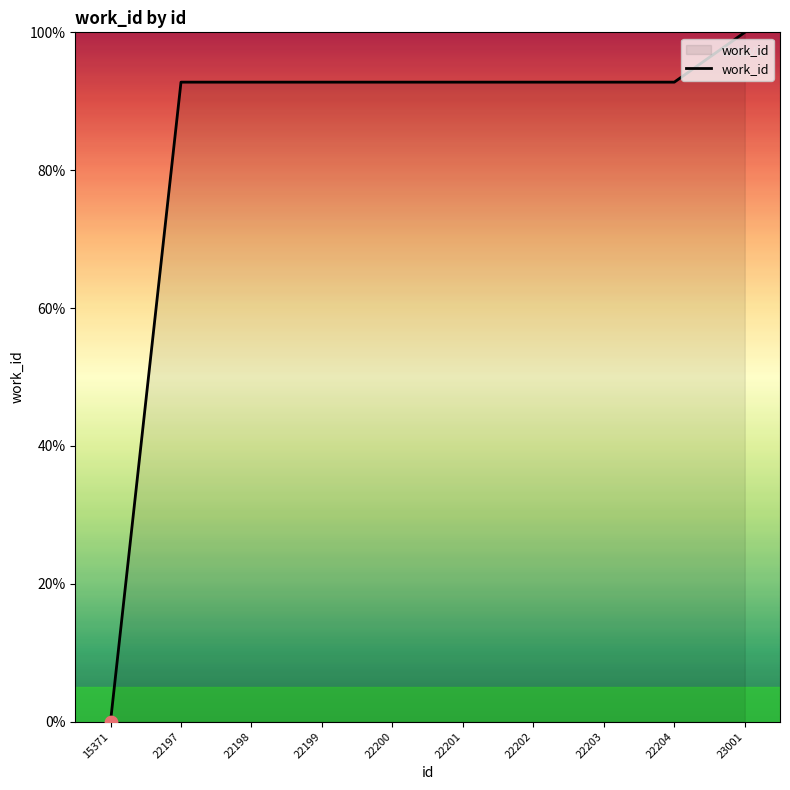

What is the change in value from 15371 to 22199?

+92.8